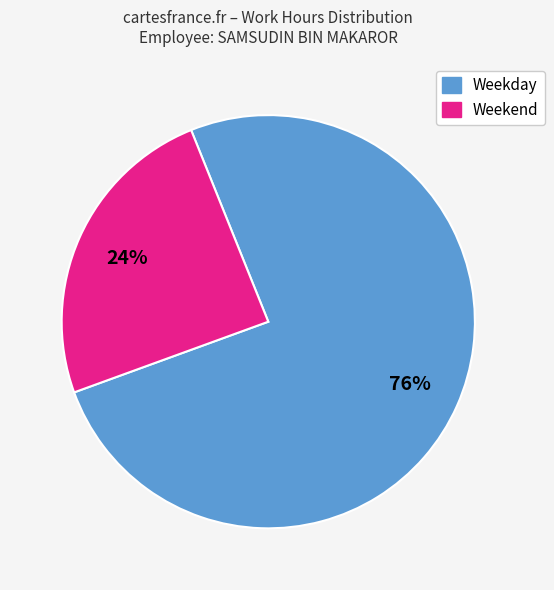

Is there a majority slice in this chart?

Yes